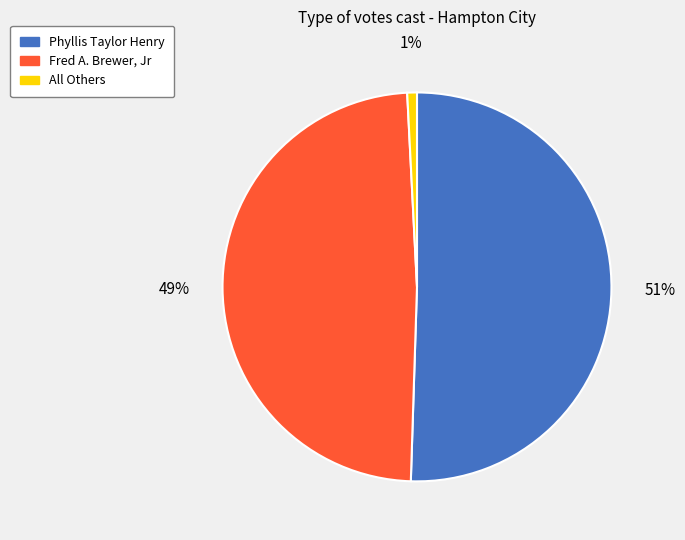

Rank the categories by value from highest to lowest.

Phyllis Taylor Henry, Fred A. Brewer, Jr, All Others